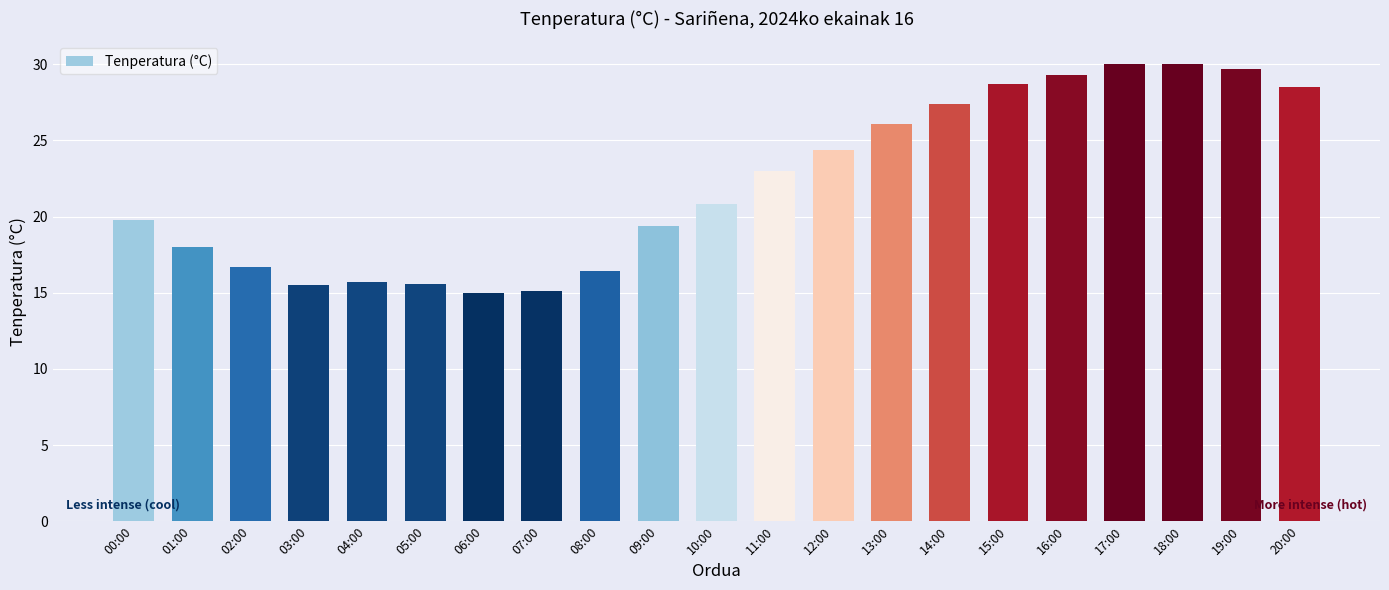

Between 05:00 and 13:00, which is larger?

13:00